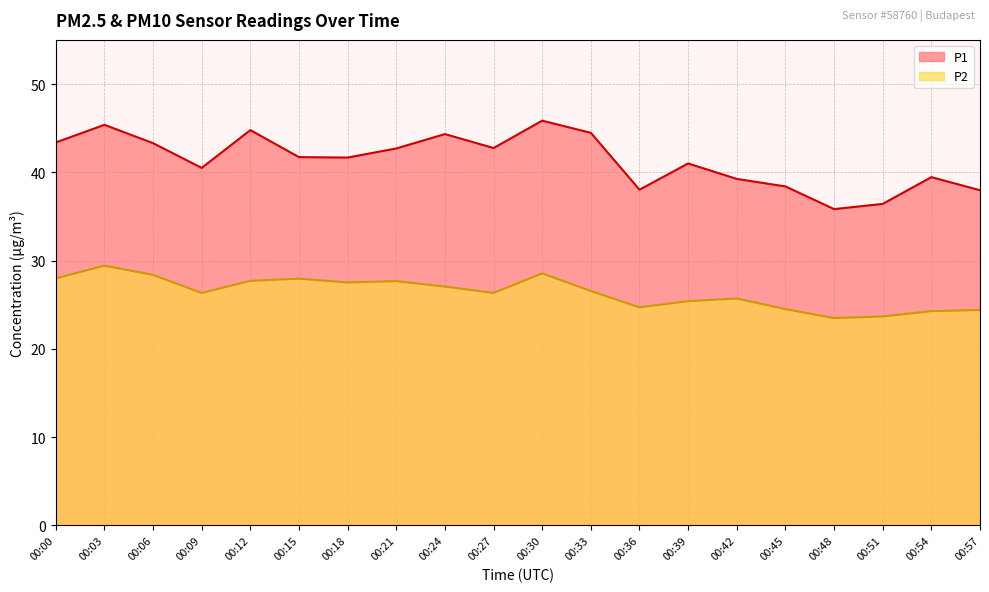

Reading left to right, list all the values displayed in this chart.

P1: 00:00=43.4	00:03=45.4	00:06=43.3	00:09=40.5	00:12=44.8	00:15=41.7	00:18=41.7	00:21=42.7	00:24=44.3	00:27=42.8	00:30=45.9	00:33=44.5	00:36=38.0	00:39=41.0	00:42=39.2	00:45=38.4	00:48=35.8	00:51=36.4	00:54=39.5	00:57=38.0
P2: 00:00=28.0	00:03=29.4	00:06=28.4	00:09=26.3	00:12=27.7	00:15=27.9	00:18=27.5	00:21=27.7	00:24=27.1	00:27=26.3	00:30=28.6	00:33=26.6	00:36=24.7	00:39=25.4	00:42=25.7	00:45=24.5	00:48=23.5	00:51=23.7	00:54=24.3	00:57=24.4